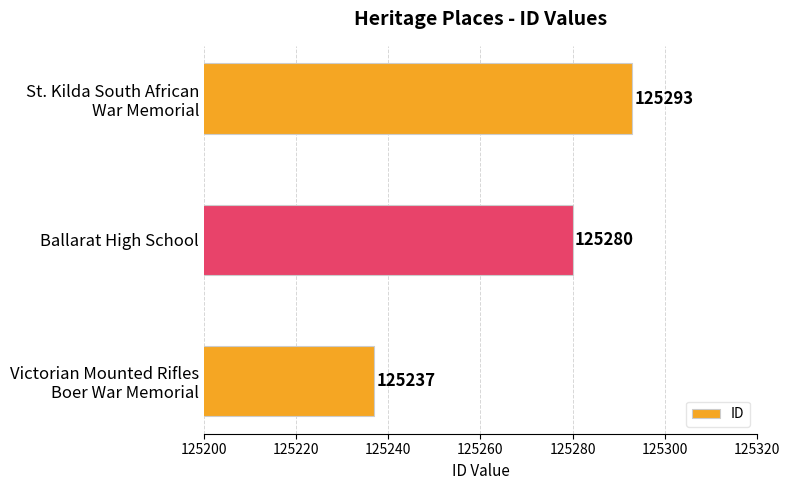

List the labels in order of value, largest first.

St. Kilda South African
War Memorial, Ballarat High School, Victorian Mounted Rifles
Boer War Memorial